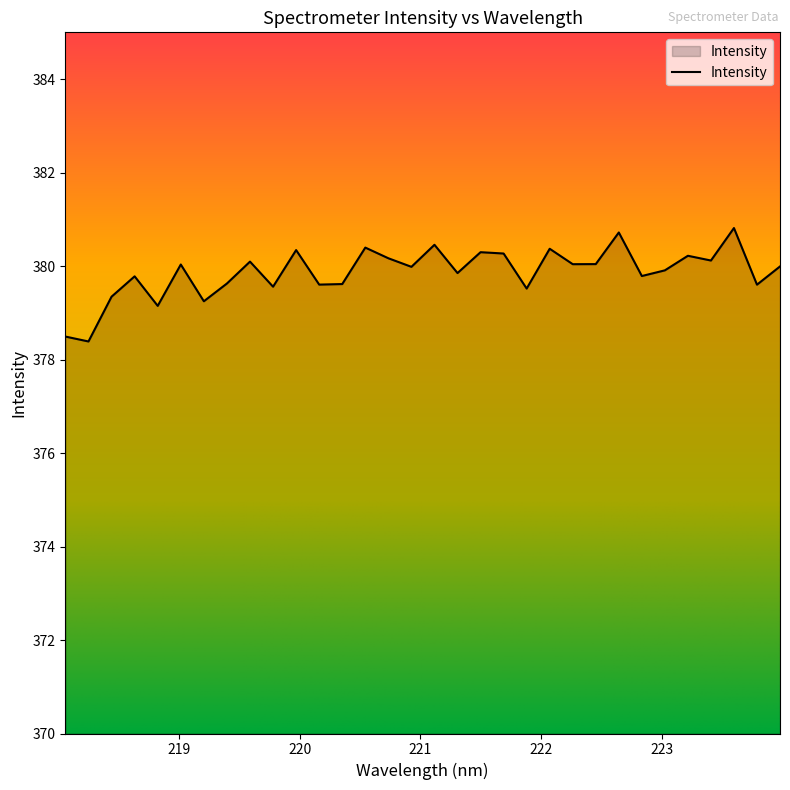

What is the smallest value displayed?

378.4